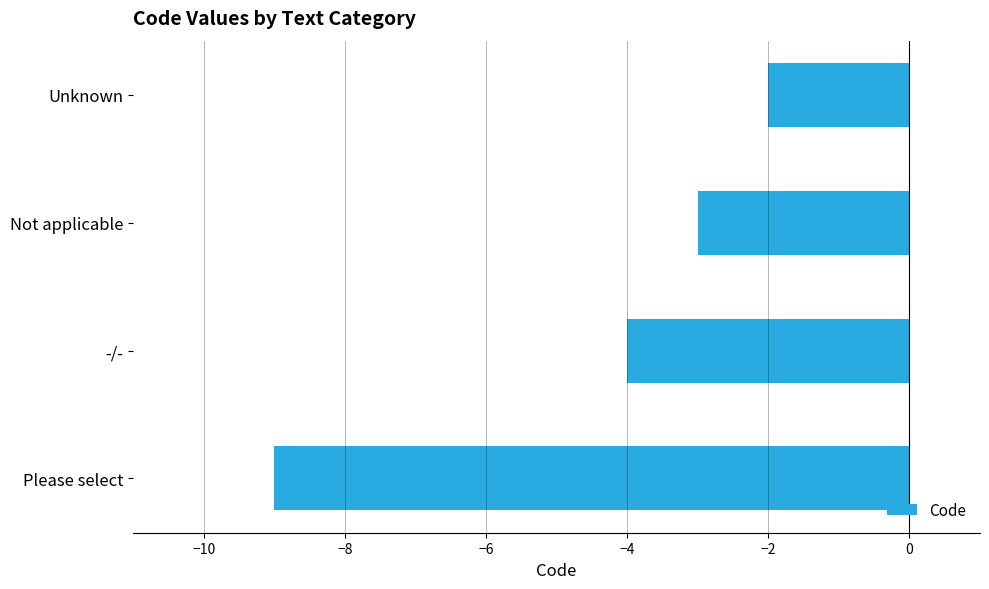

Where is the data nearest to the value -5?

-/-